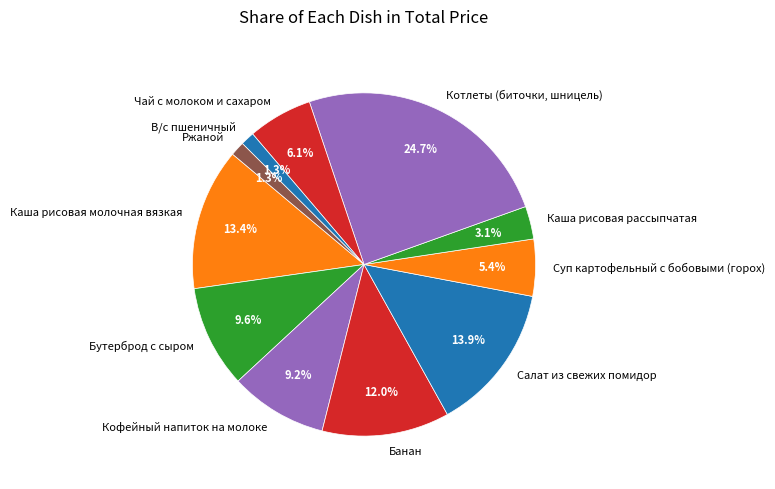

To the nearest percent, what portion does В/с пшеничный represent?

1%